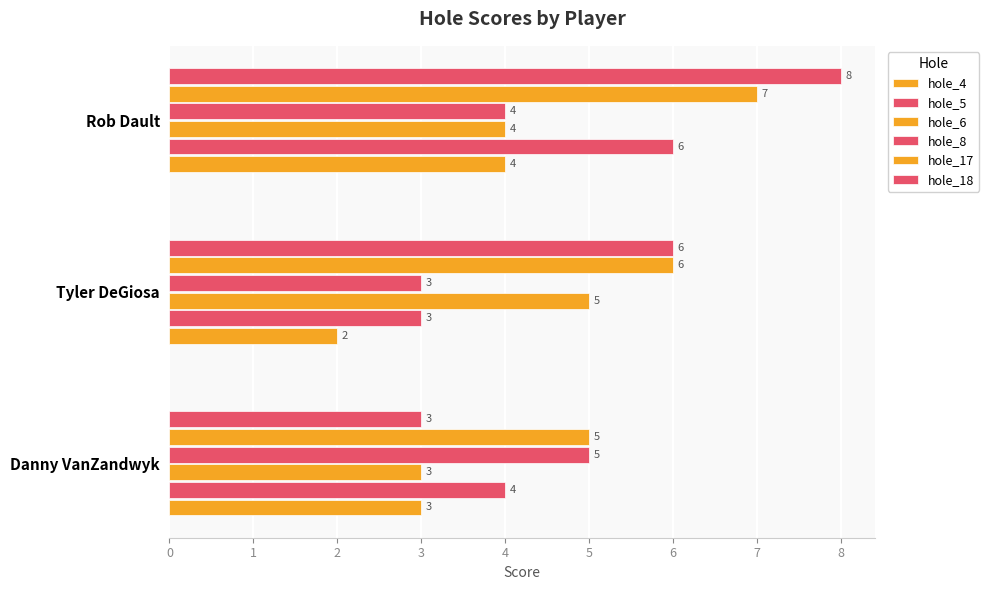

How many series are shown in this chart?

6